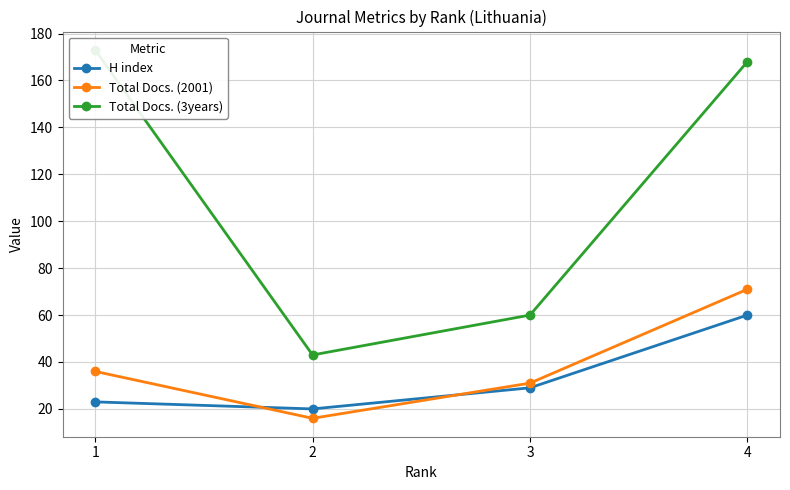

List the labels in order of Total Docs. (2001) value, largest first.

4, 1, 3, 2